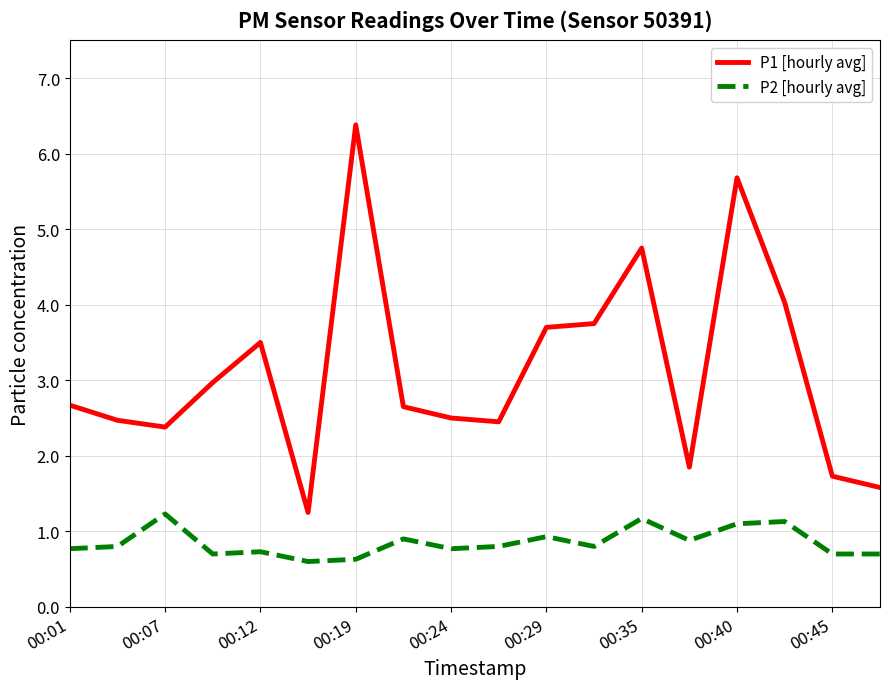

True or false: P1 [hourly avg] and P2 [hourly avg] cross at least once.

False